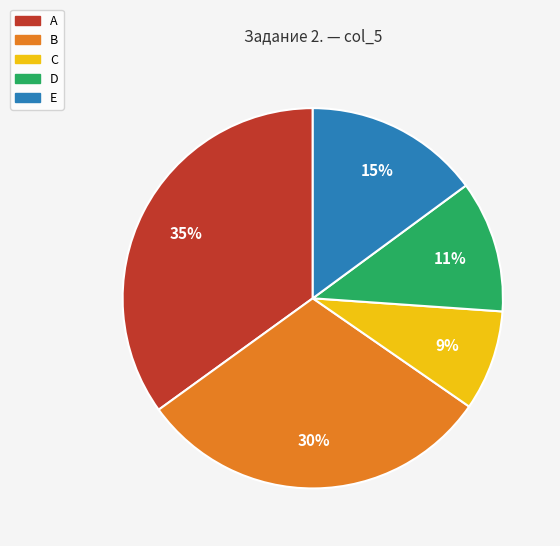

To the nearest percent, what portion does A represent?

35%